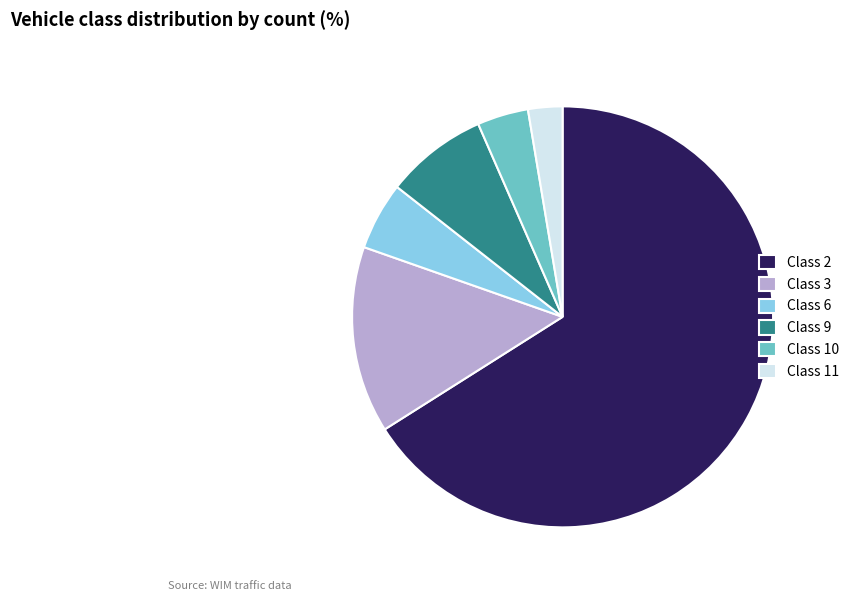

The Class 3 slice represents 1% of the pie. True or false?

False